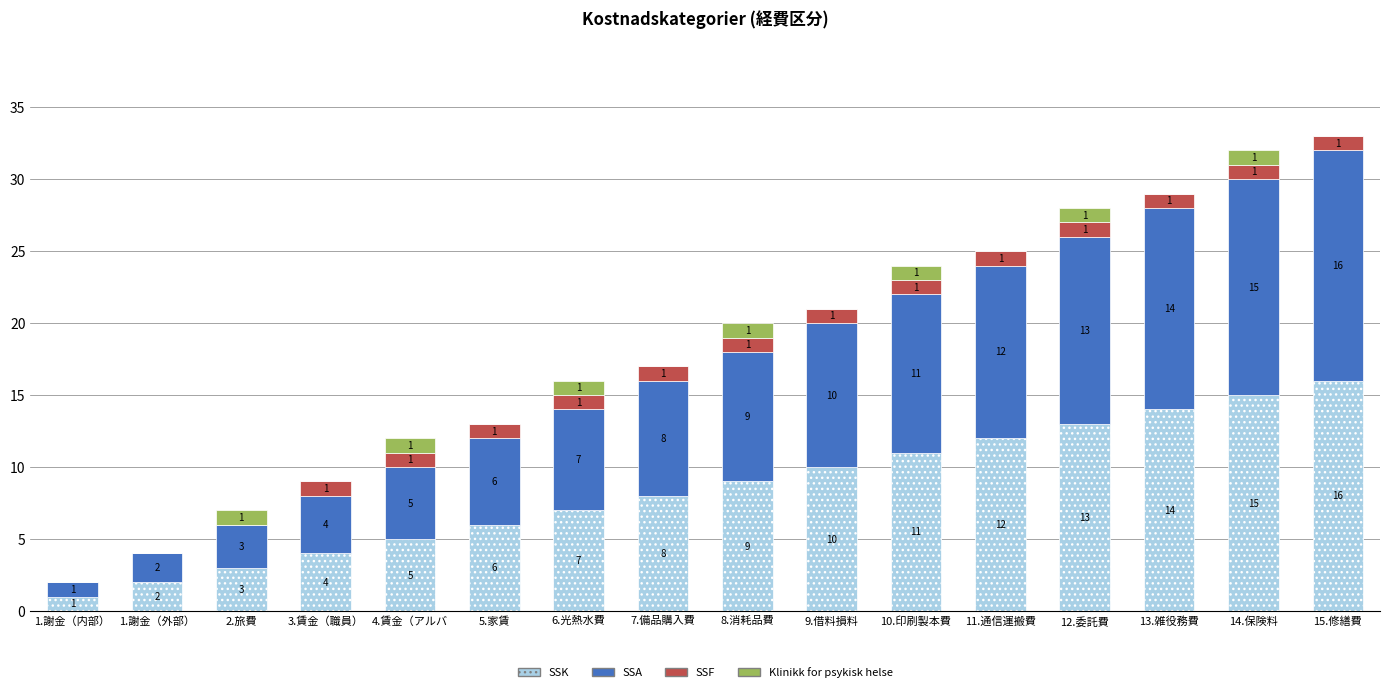

True or false: SSK has a value of 12 at 11.通信運搬費.

True